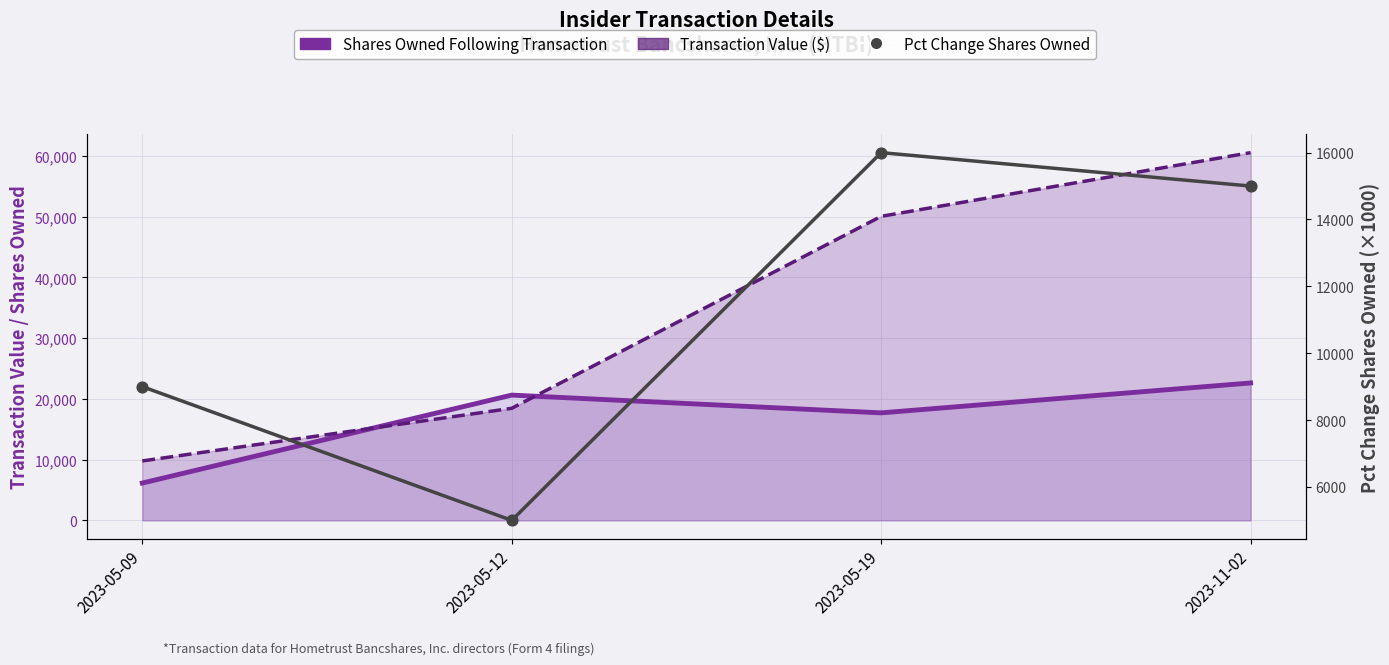

Which series contains the highest Y value?

Transaction Value ($)